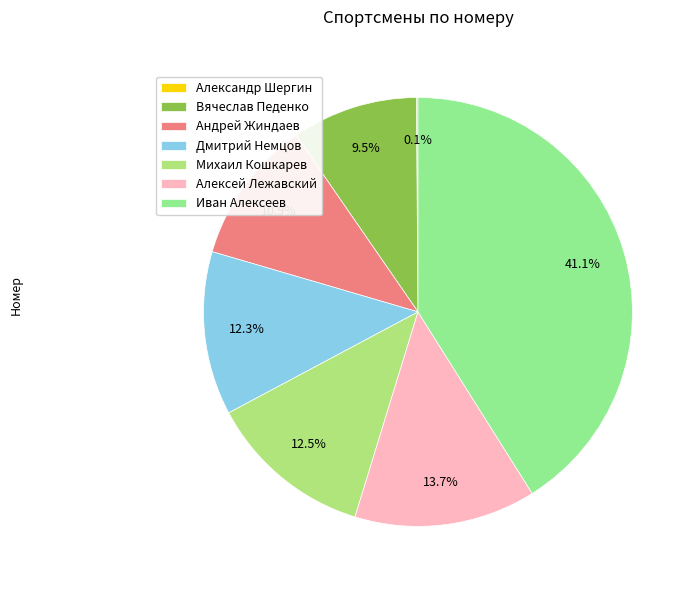

How many segments does this pie chart have?

7